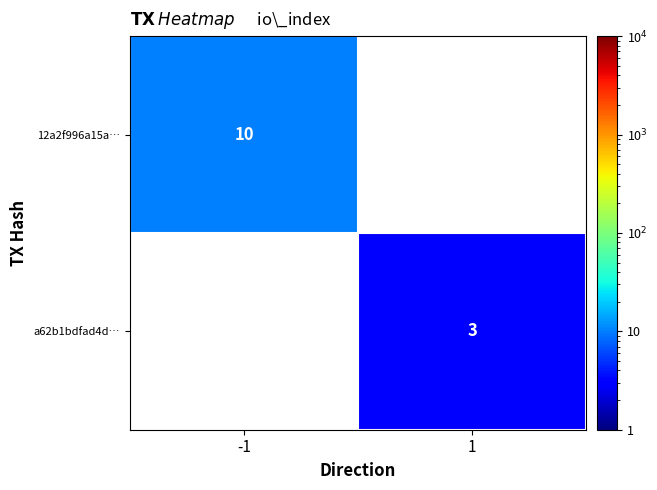

True or false: 12a2f996a15a… has a value of 18 at -1.

False